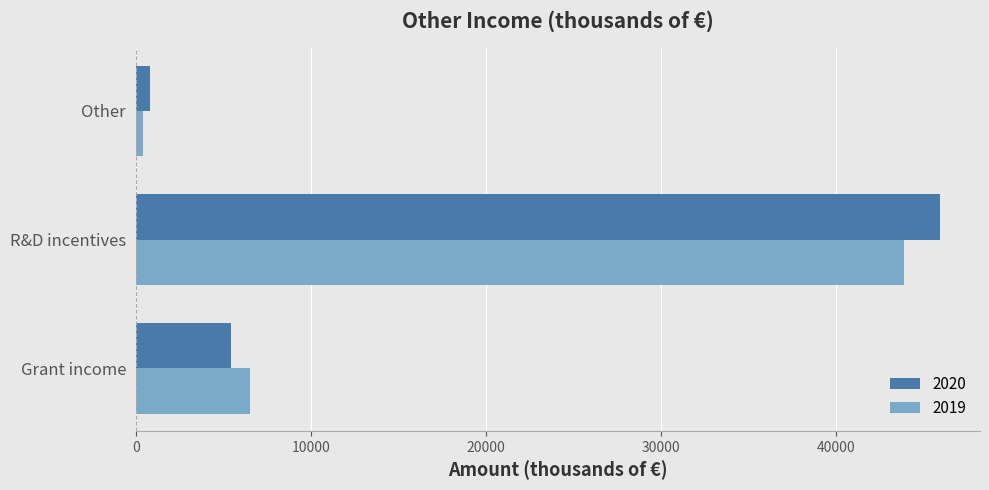

Which series has the largest range (max minus min)?

2020